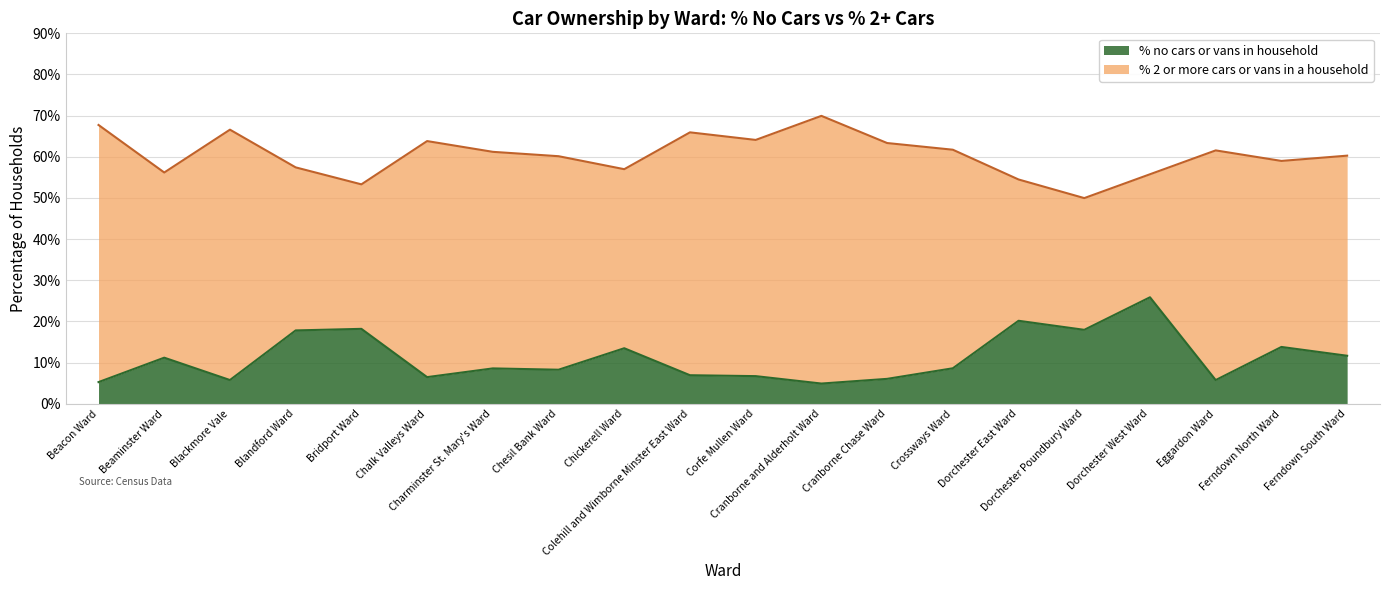

What is the difference between the maximum and minimum values in the % no cars or vans in household series?

21.0